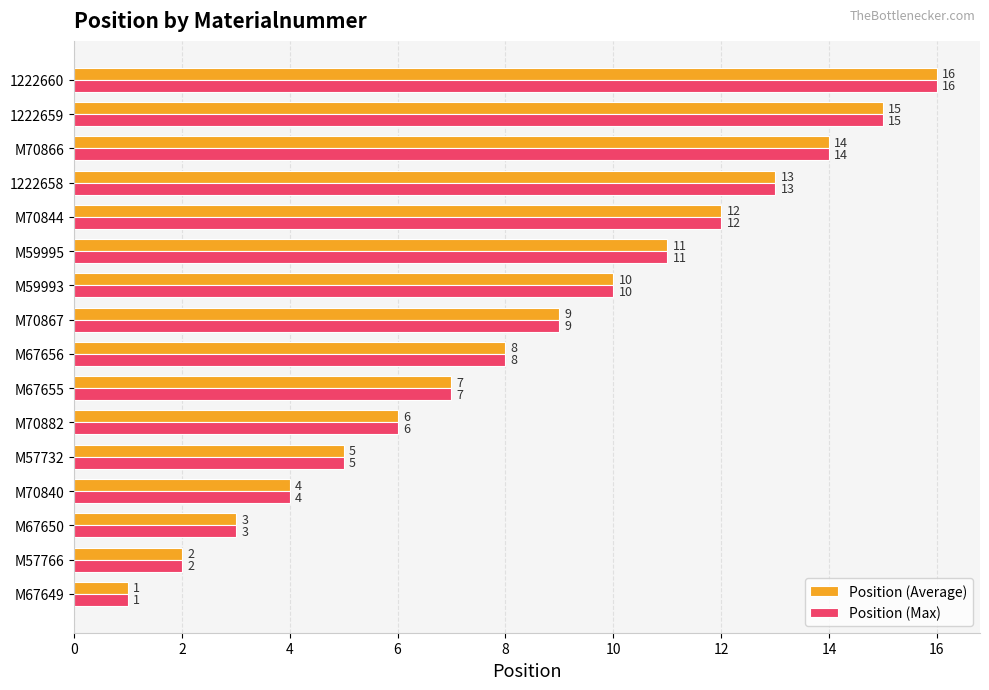

At which label is Position (Average) closest to 8?

M67656